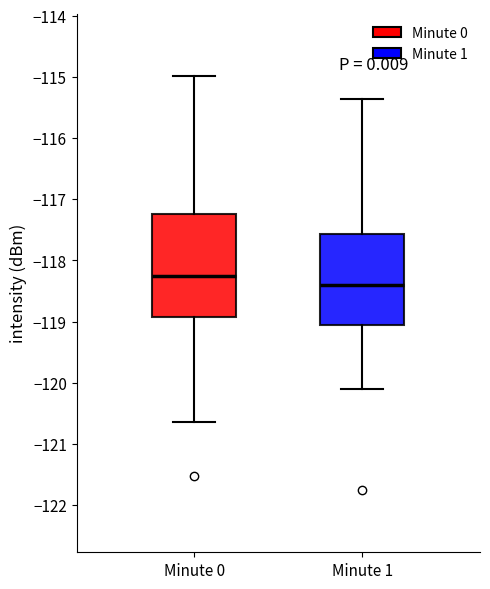

Which box's median line is the highest?

Minute 0